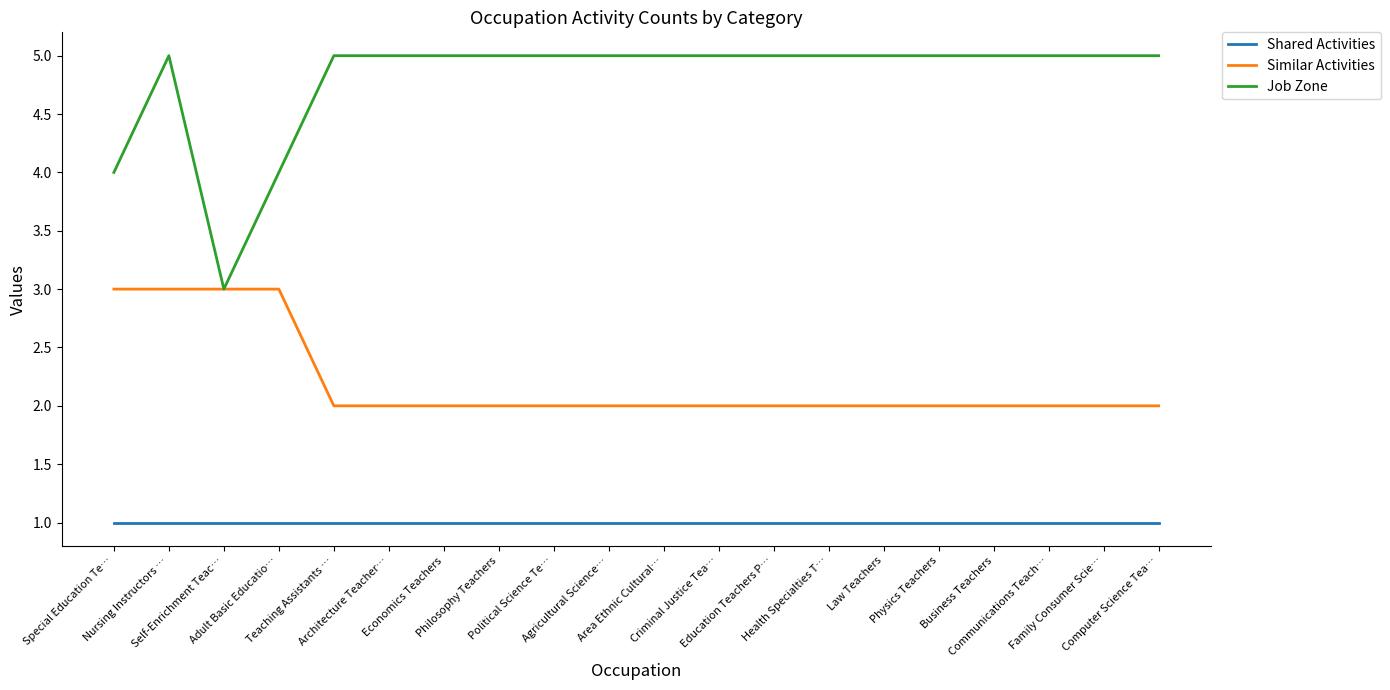

Rank the series by their maximum value, from highest to lowest.

Job Zone, Similar Activities, Shared Activities